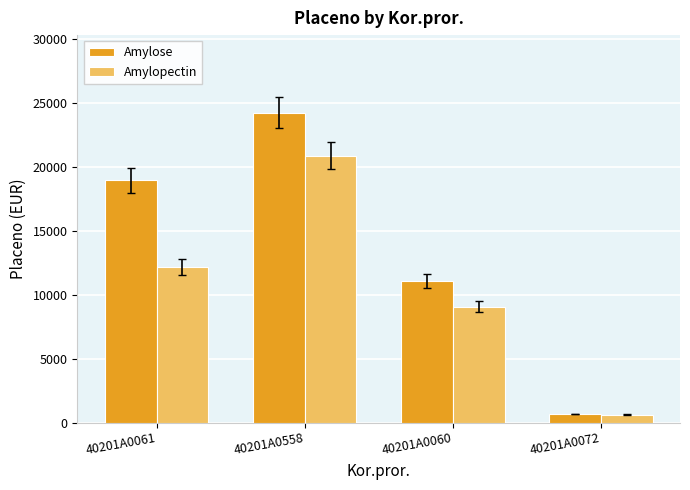

Are the bars grouped side by side (vs. stacked)?

Yes